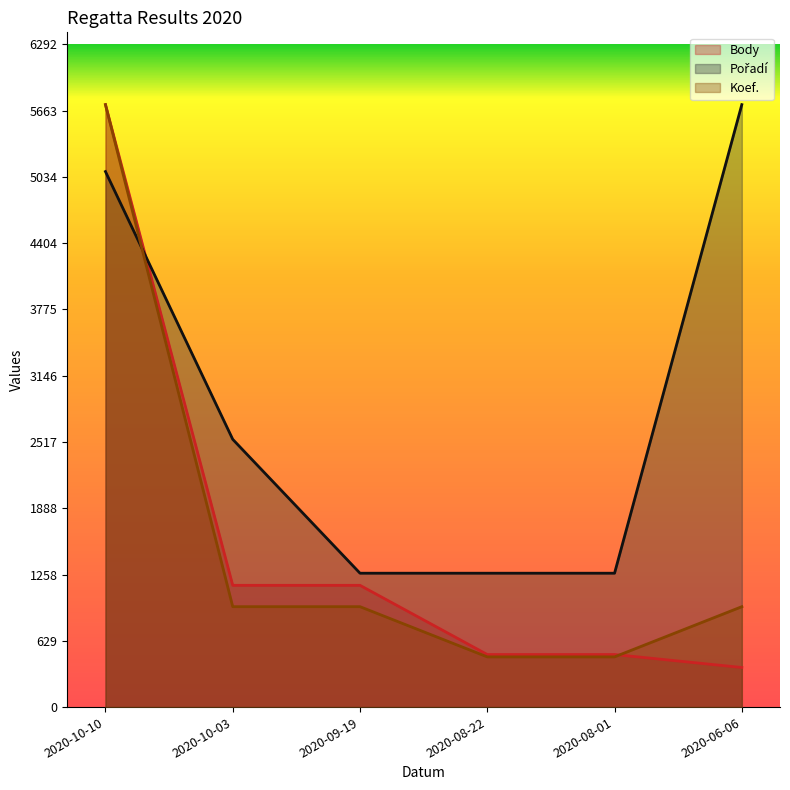

Where is Pořadí nearest to the value 3495?

2020-10-03